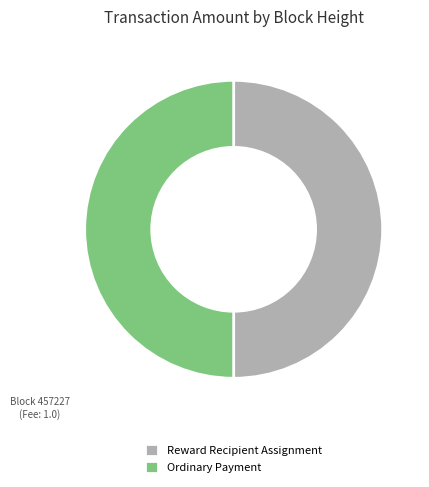

What is the ratio of the value at Reward Recipient Assignment to the value at Ordinary Payment?

1.0